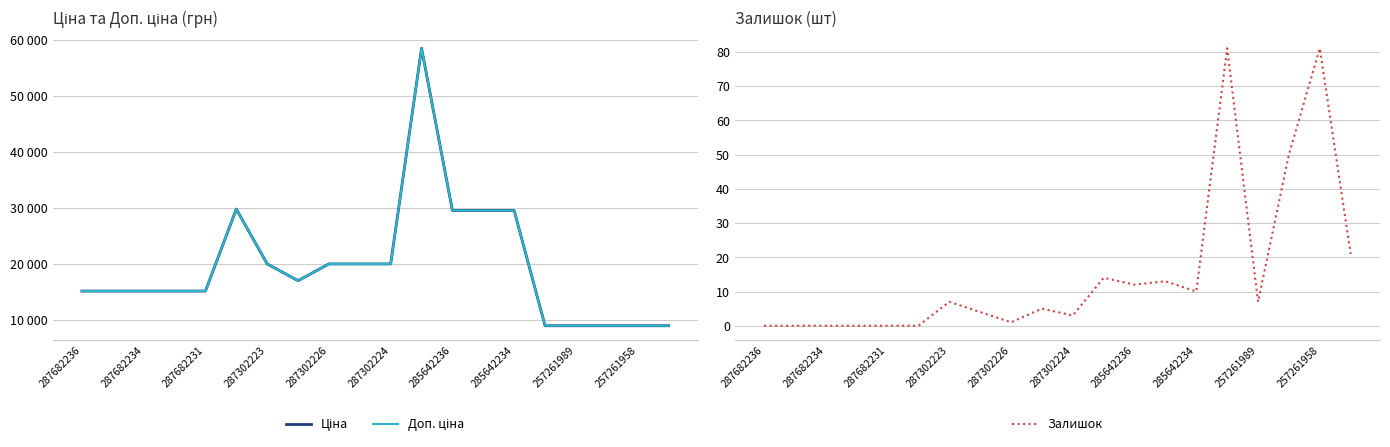

True or false: Ціна and Доп. ціна cross at least once.

False